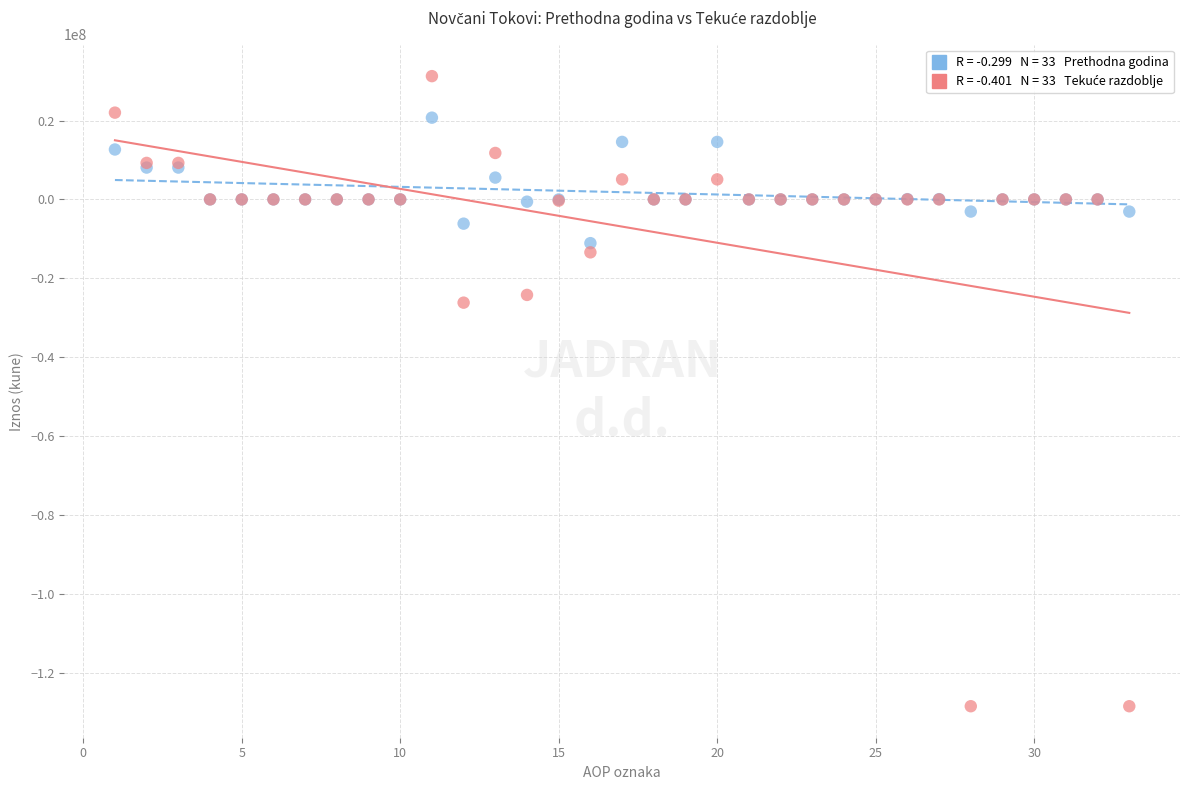

Across all series, what Y value is closest to -48632919?

-26183131